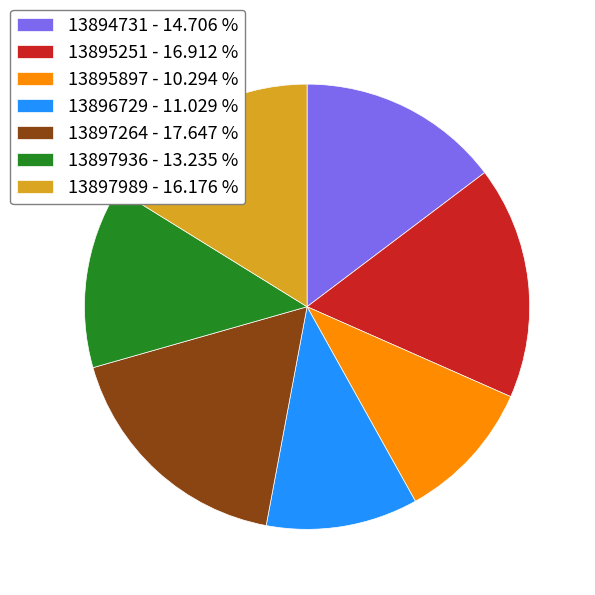

Does 13896729 - 11.029 % represent more than half of the total?

No